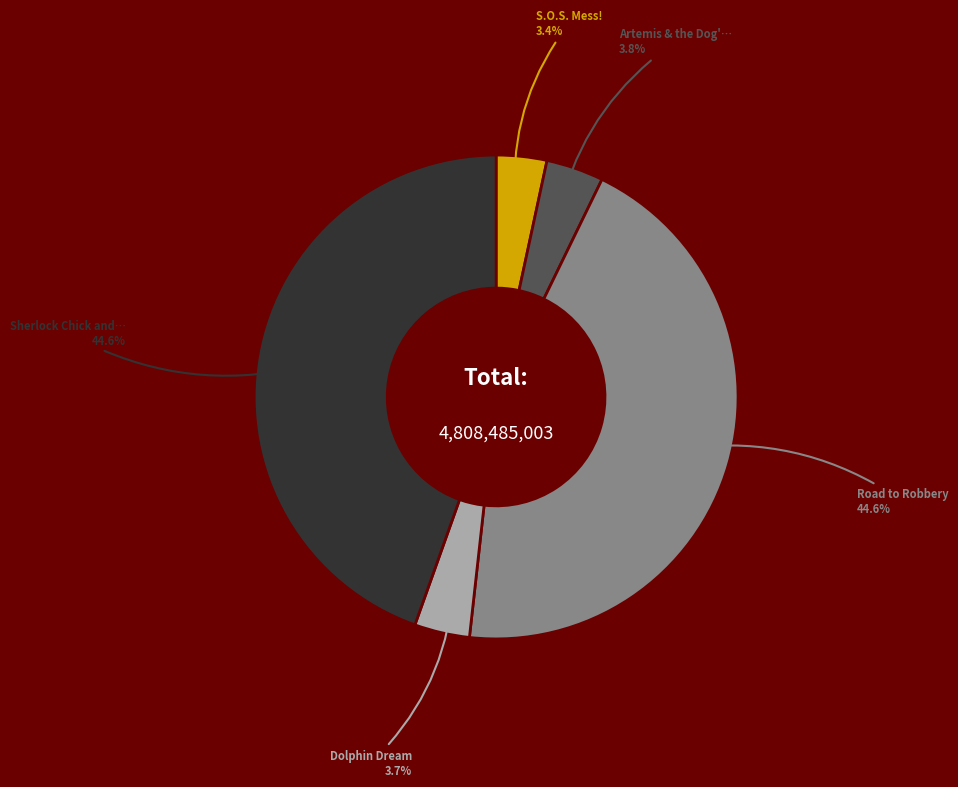

Is there a majority slice in this chart?

No